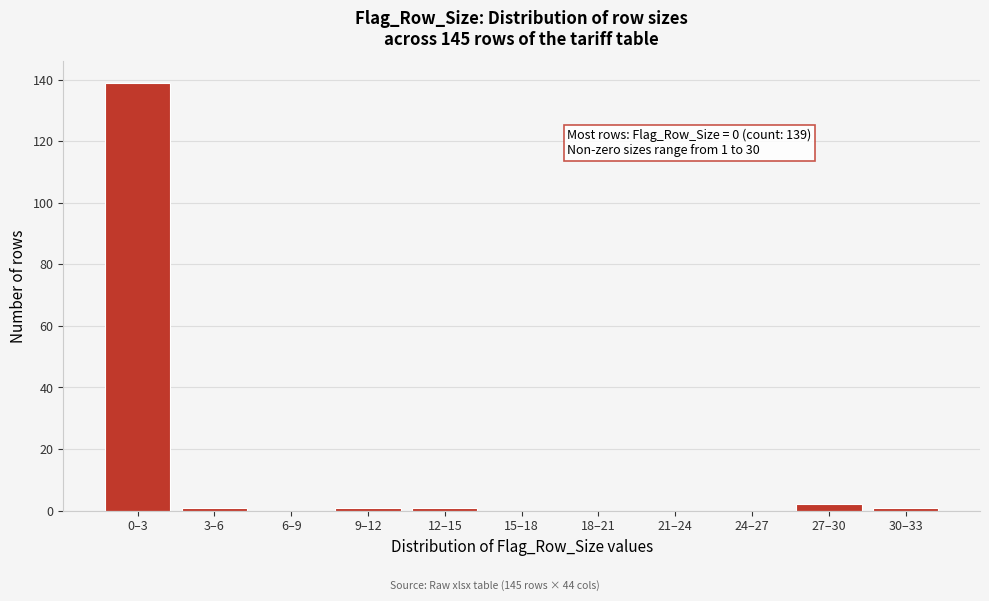

Reading left to right, extract all data points from this chart.

0–3=139	3–6=1	6–9=0	9–12=1	12–15=1	15–18=0	18–21=0	21–24=0	24–27=0	27–30=2	30–33=1